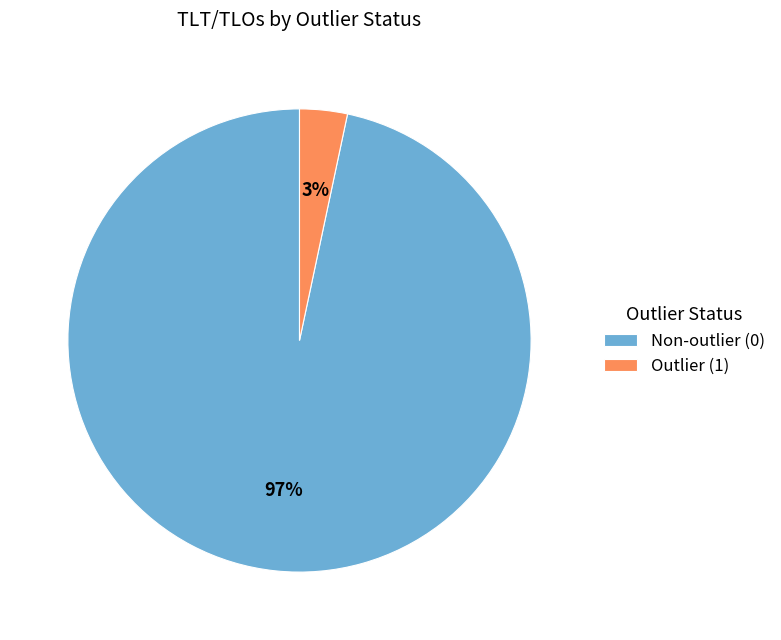

Which category accounts for the majority?

Non-outlier (0)